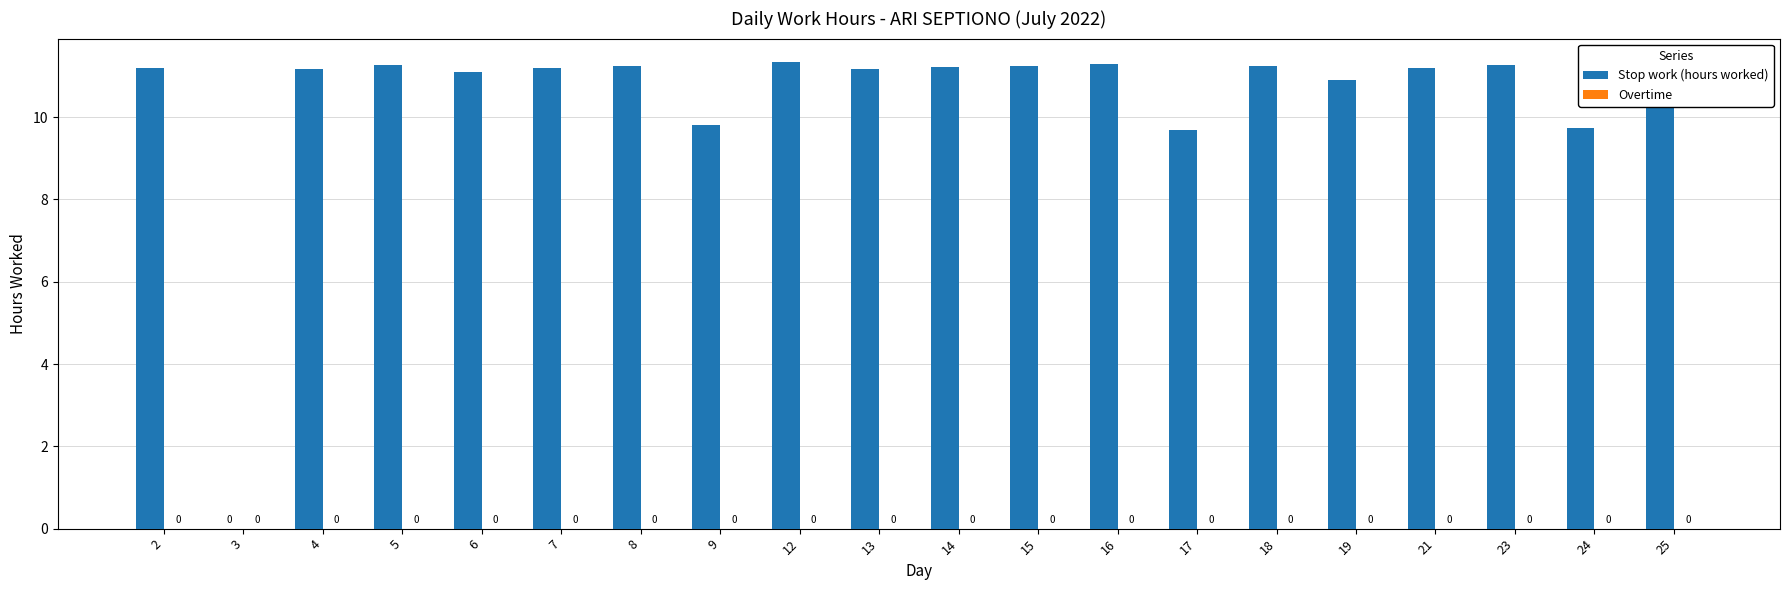

What is the ratio of the value at 24 to the value at 12?

0.9